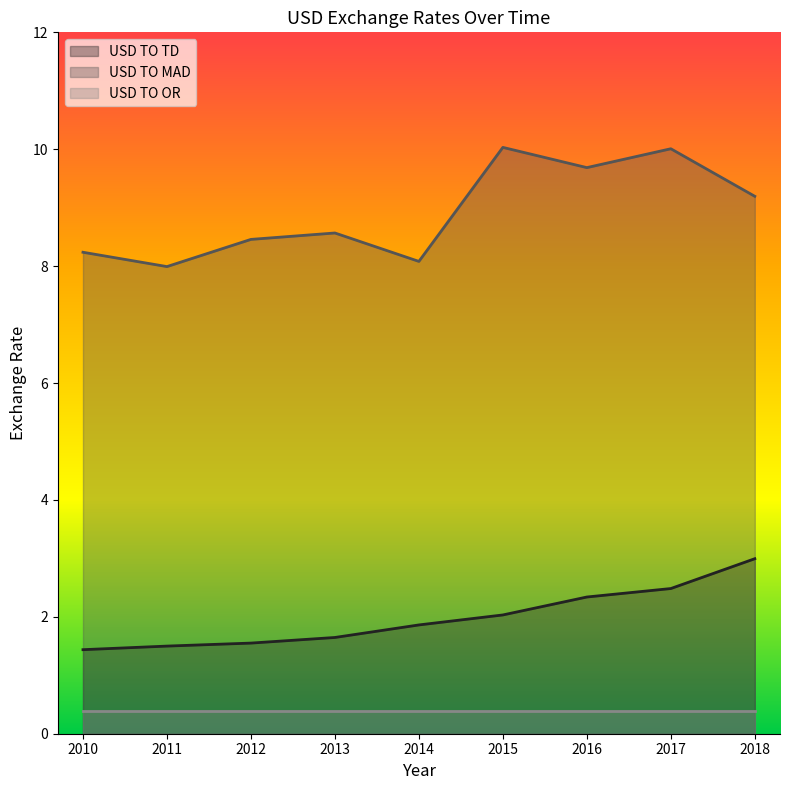

Rank the series at 2015 from highest to lowest value.

USD TO MAD, USD TO TD, USD TO OR